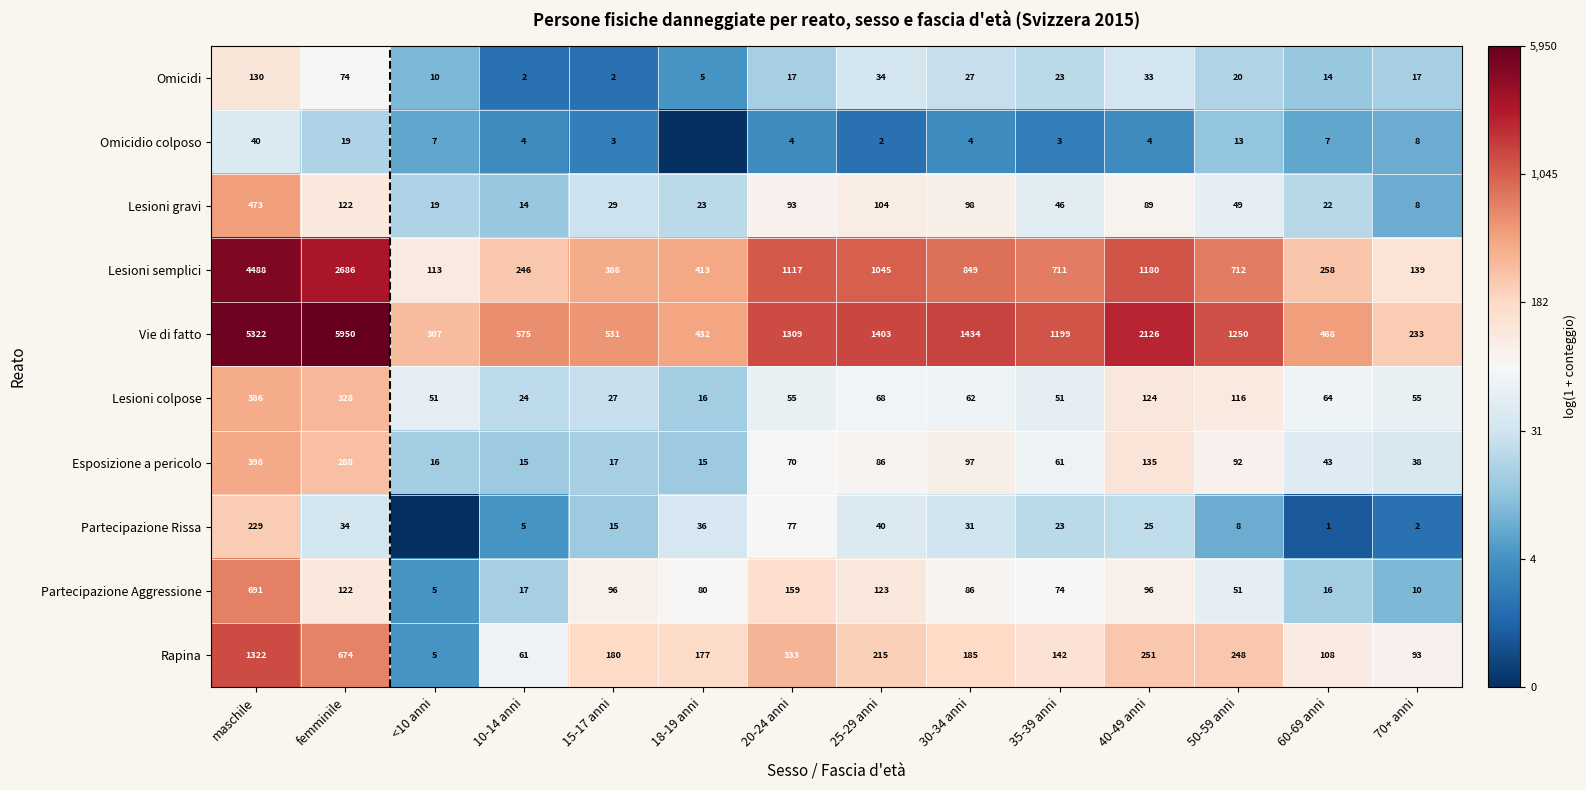

At how many categories does at least one series exceed 0?

14